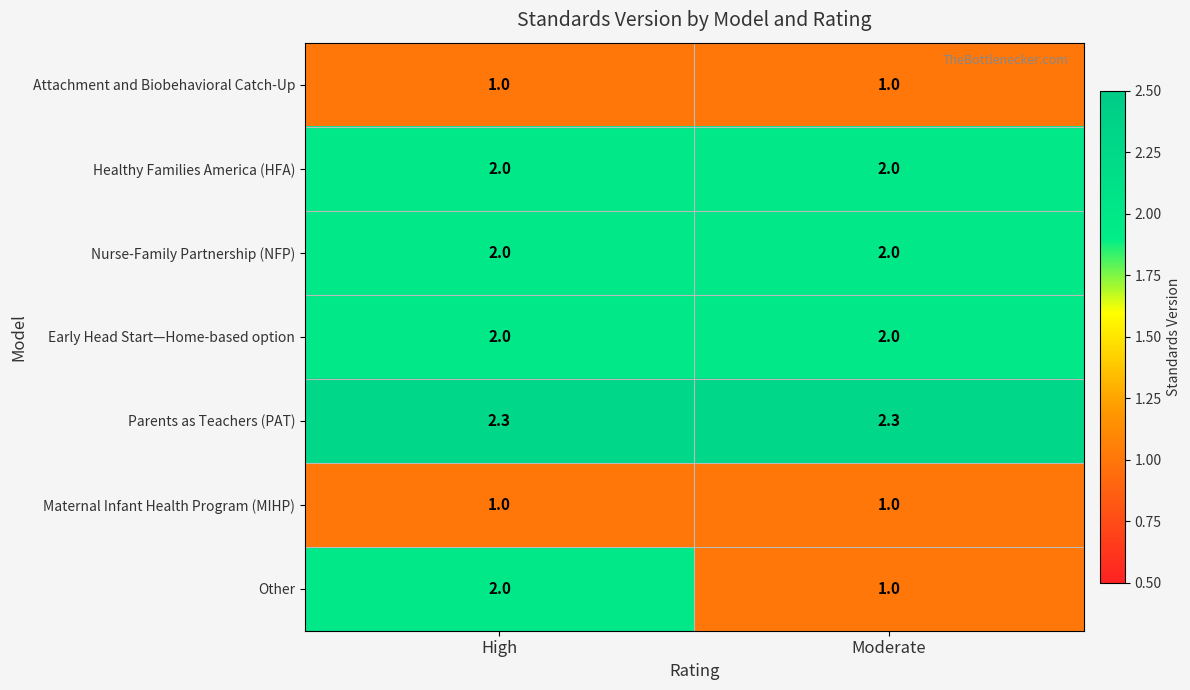

Between High and Moderate, which series saw the biggest shift?

Other